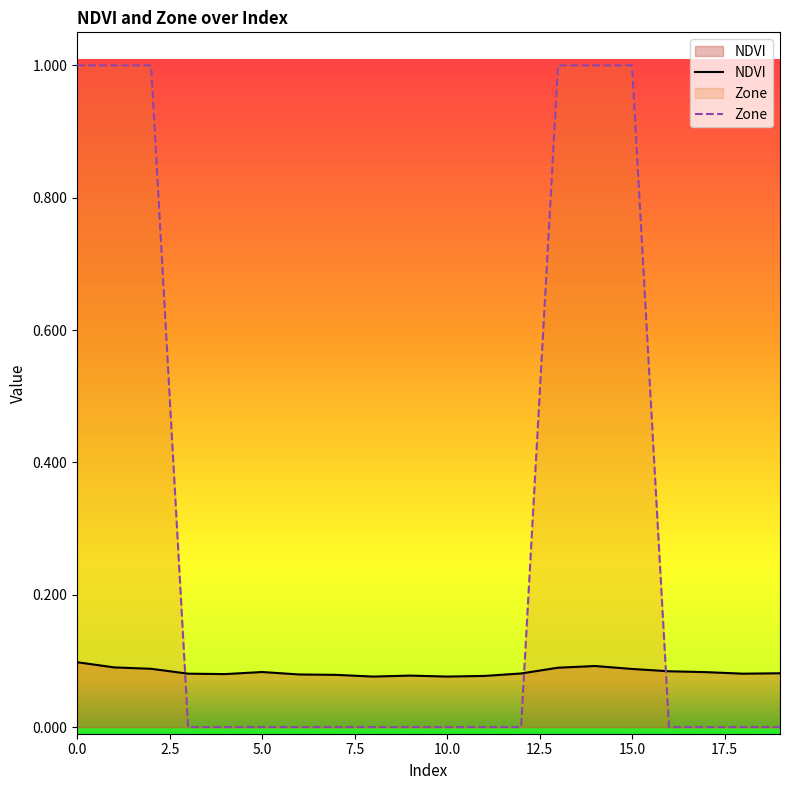

Reading left to right, extract all data points from this chart.

NDVI: 0=0.1	1=0.1	2=0.1	3=0.1	4=0.1	5=0.1	6=0.1	7=0.1	8=0.1	9=0.1	10=0.1	11=0.1	12=0.1	13=0.1	14=0.1	15=0.1	16=0.1	17=0.1	18=0.1	19=0.1
Zone: 0=1.0	1=1.0	2=1.0	3=0.0	4=0.0	5=0.0	6=0.0	7=0.0	8=0.0	9=0.0	10=0.0	11=0.0	12=0.0	13=1.0	14=1.0	15=1.0	16=0.0	17=0.0	18=0.0	19=0.0